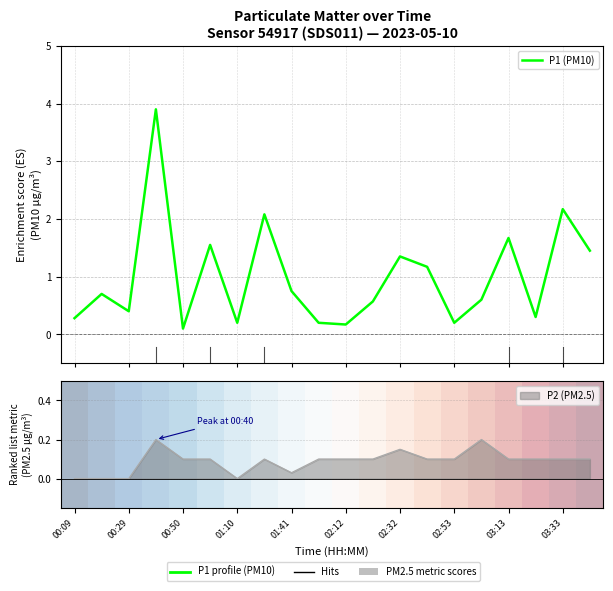

At which category does the data reach its first local valley?

00:29